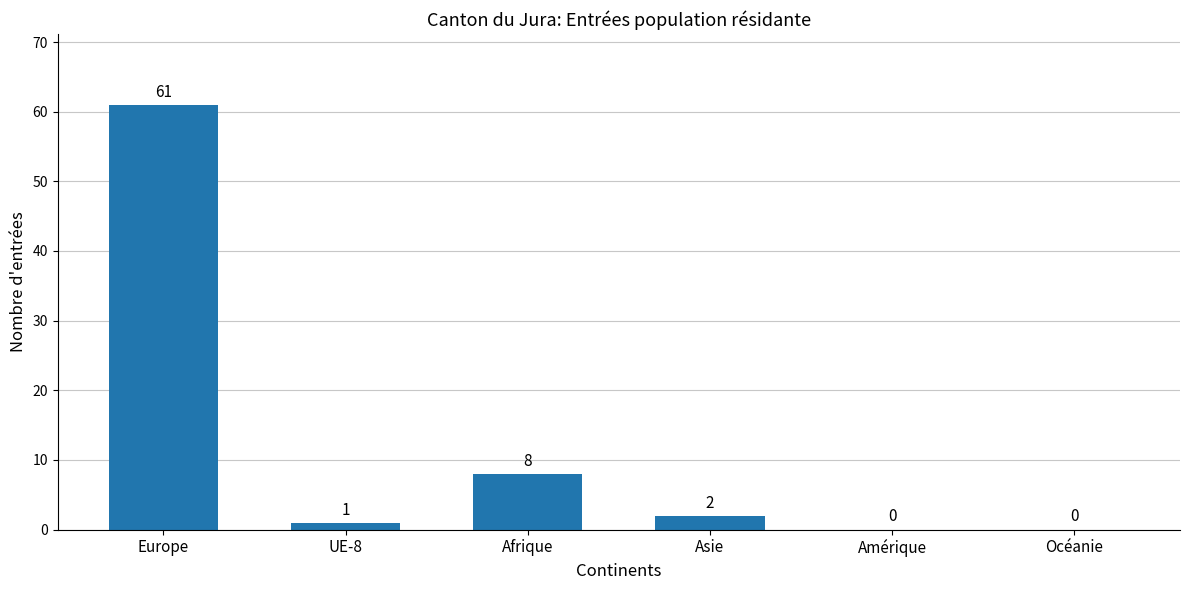

What is the difference between the values at Afrique and Asie?

6